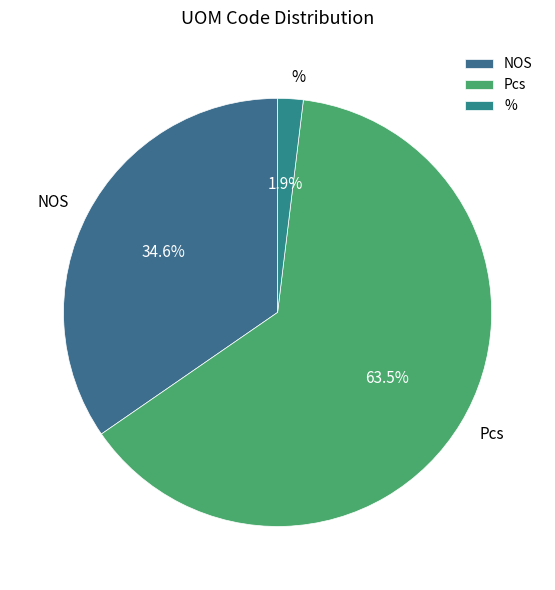

Rank the categories by value from highest to lowest.

Pcs, NOS, %